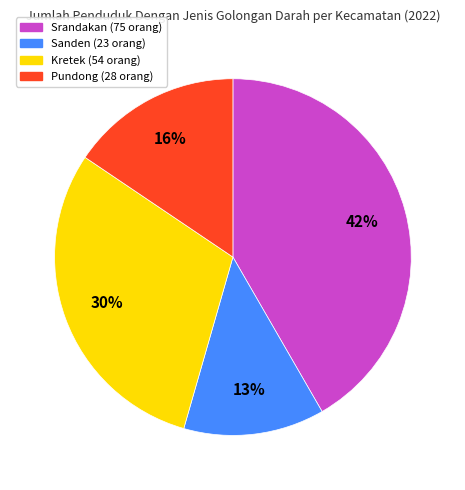

The Kretek slice represents 19% of the pie. True or false?

False